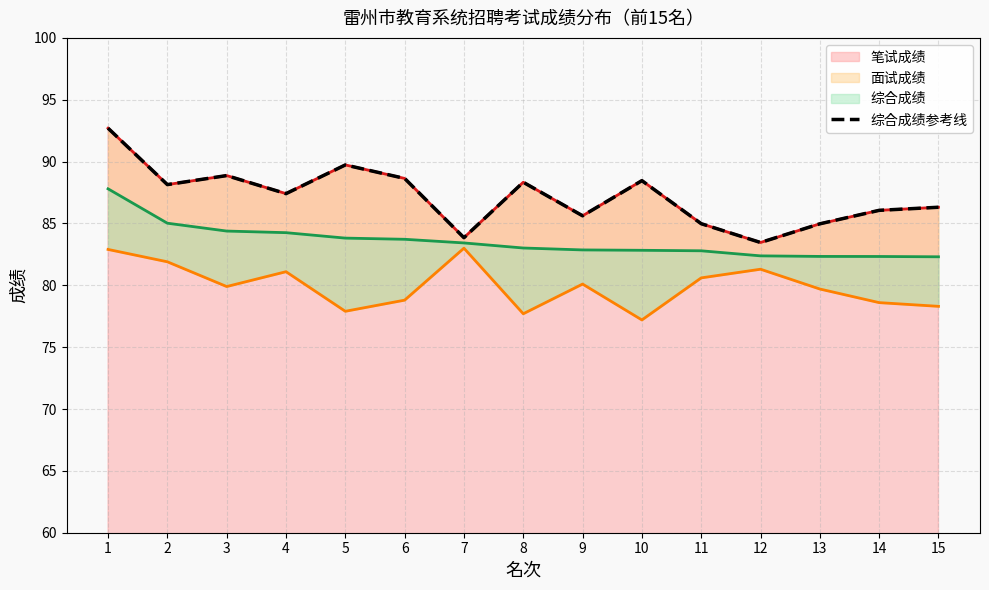

Read the value at 7.

83.8